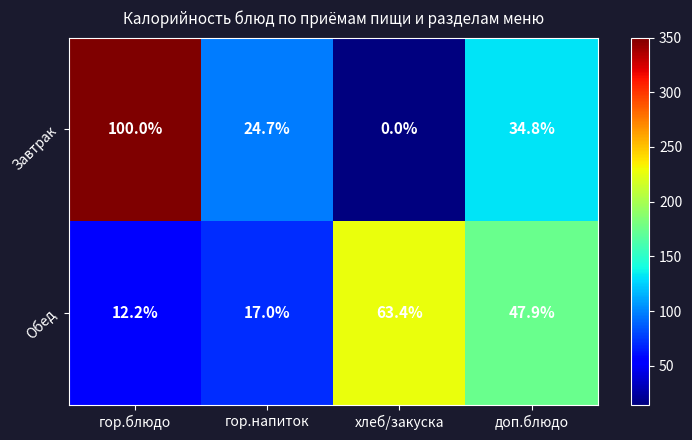

Reading left to right, list all the values displayed in this chart.

Завтрак: 100.0	24.7	0.0	34.8
Обед: 12.2	17.0	63.4	47.9